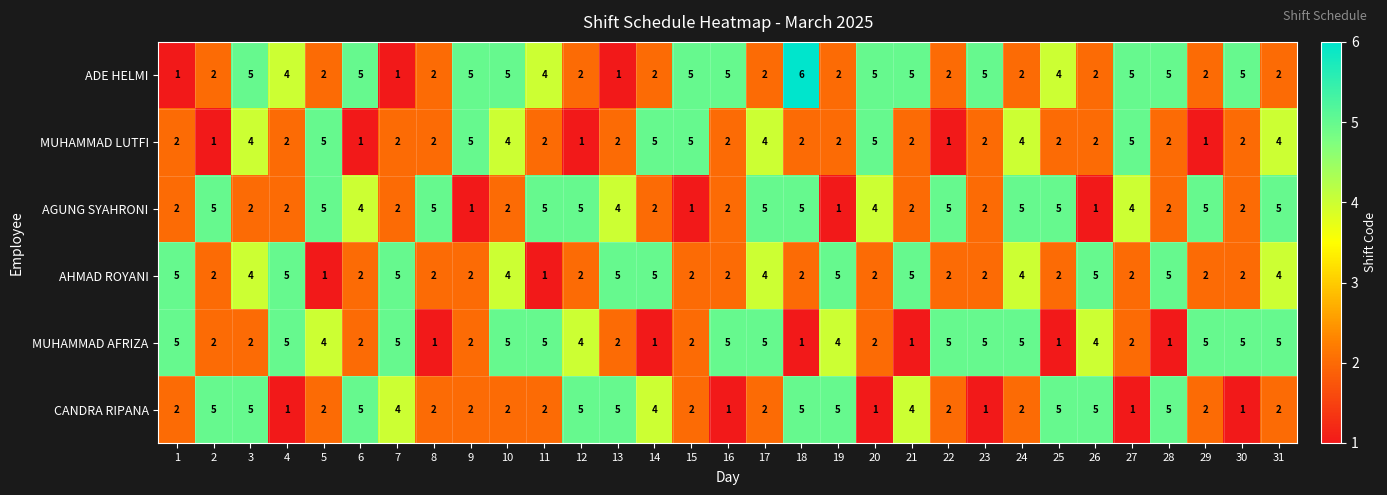

What is the difference between the maximum and minimum values in the AHMAD ROYANI series?

4